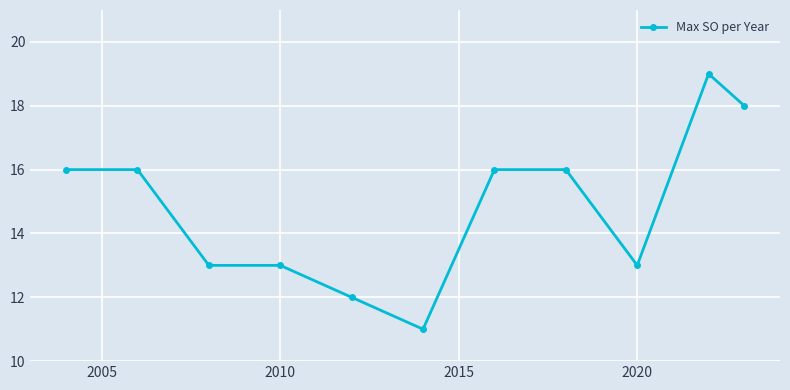

What is the value of the 8th point from the left?

16